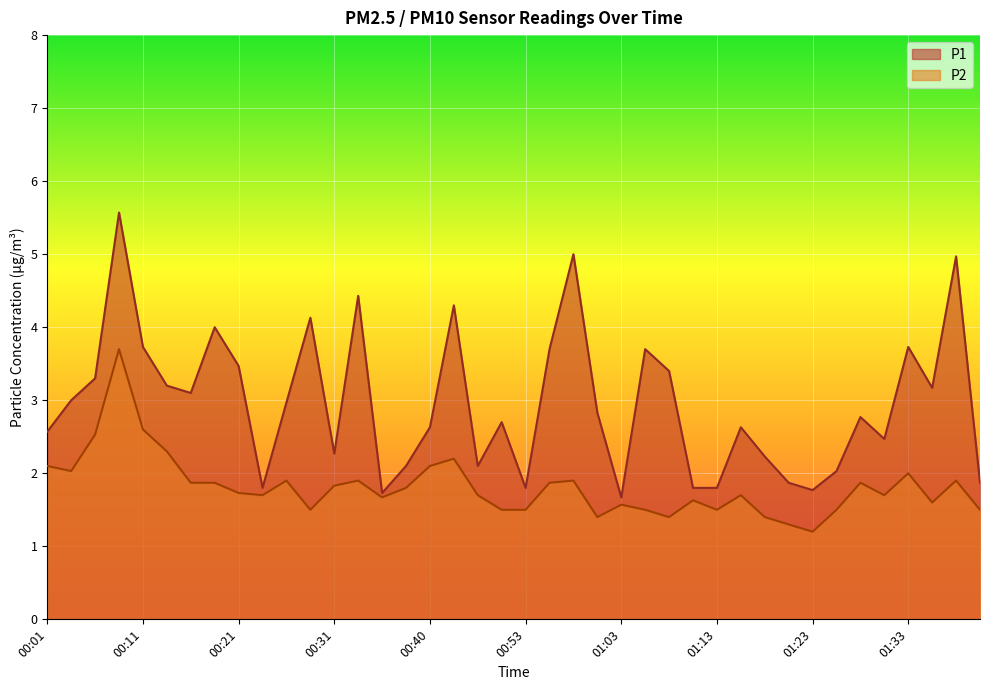

What is the sum of all P1 values?

118.3